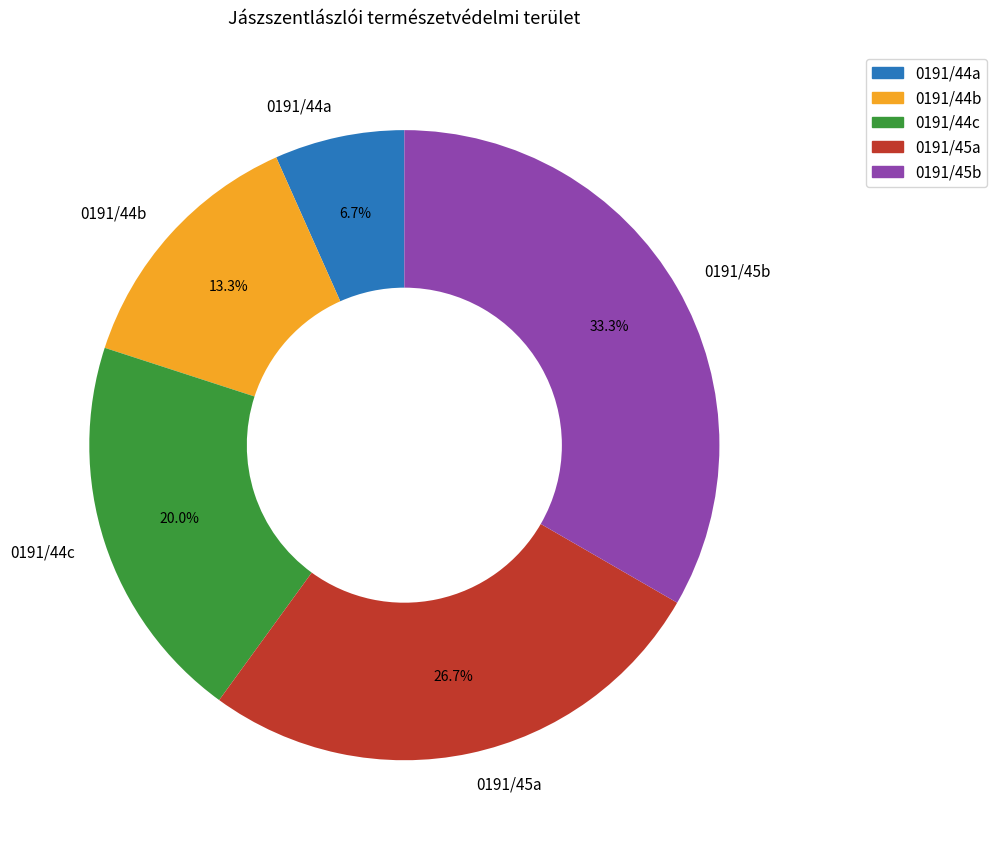

To the nearest percent, what is the difference between the largest and smallest slice percentages?

27%